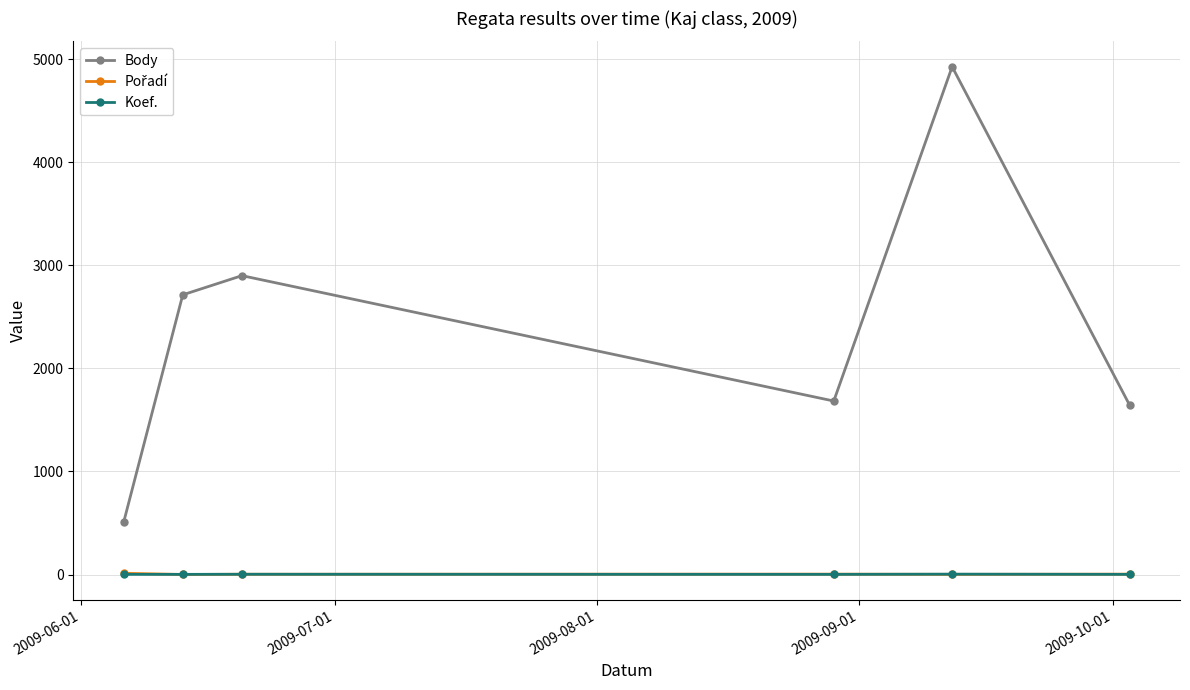

True or false: Body has more than 2 interior local peaks.

False